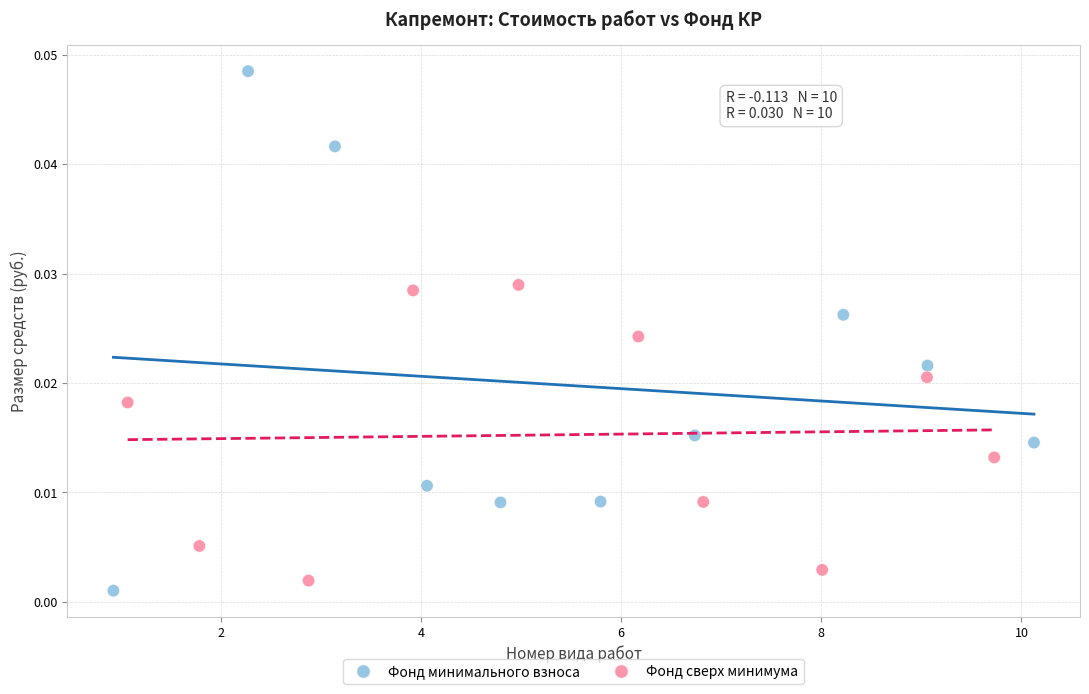

Which series reaches the maximum Y coordinate?

Фонд минимального взноса